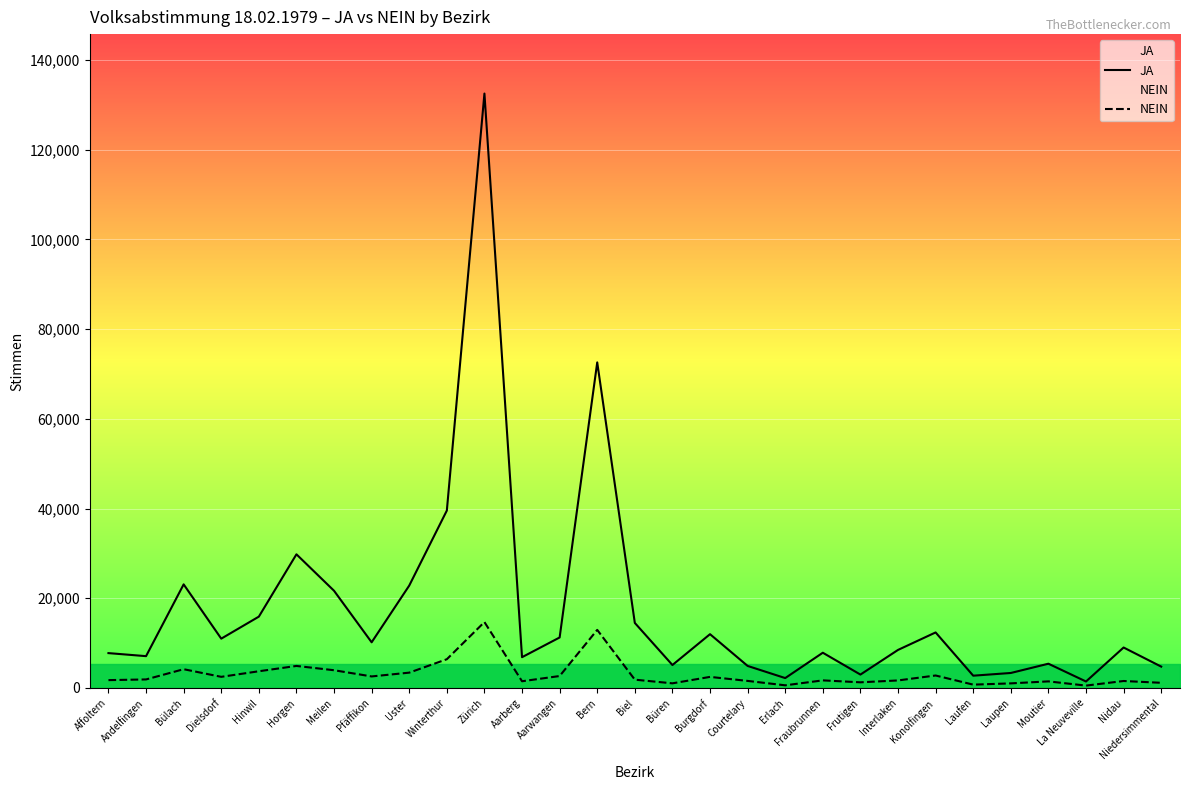

How many values in the JA series exceed 9020?

14